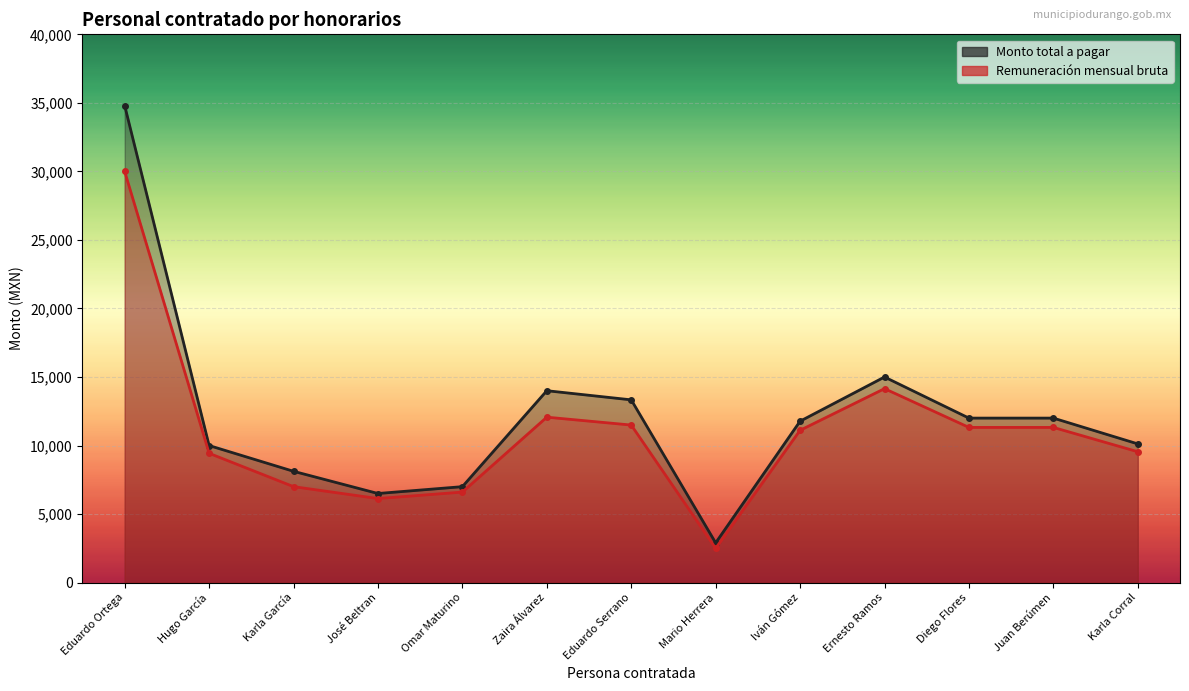

In Remuneración mensual bruta, how many points are higher than both neighbors (excluding endpoints)?

2